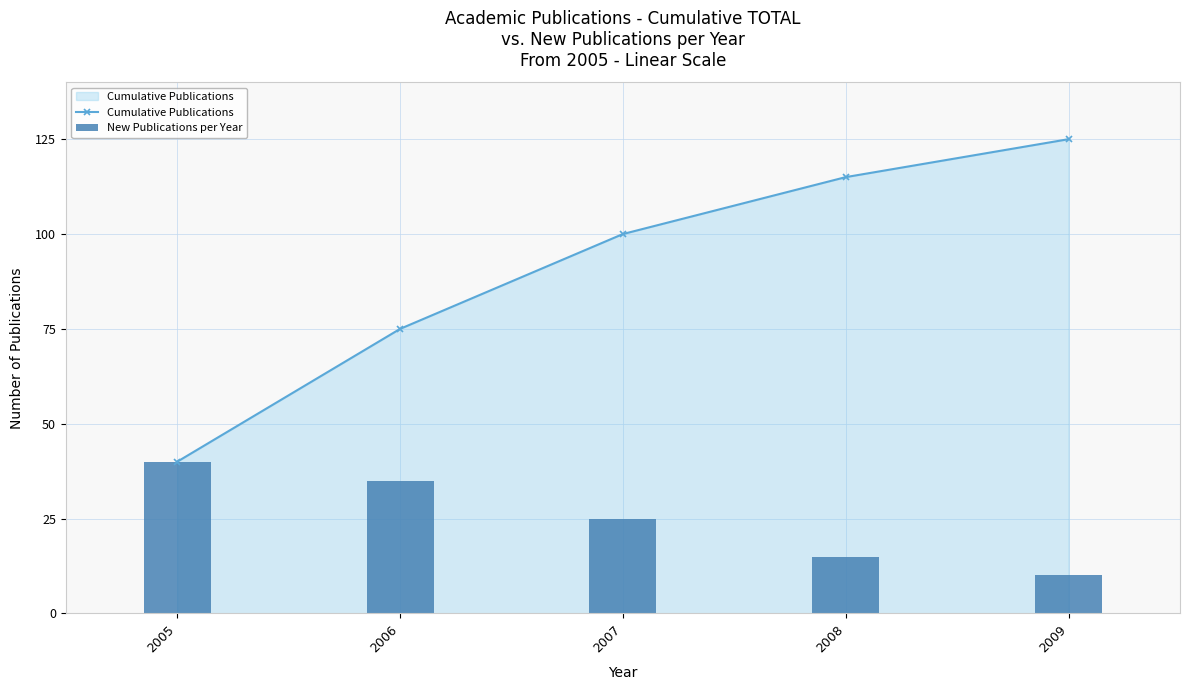

What is the approximate value of Cumulative Publications at 2005, to the nearest 5?

40